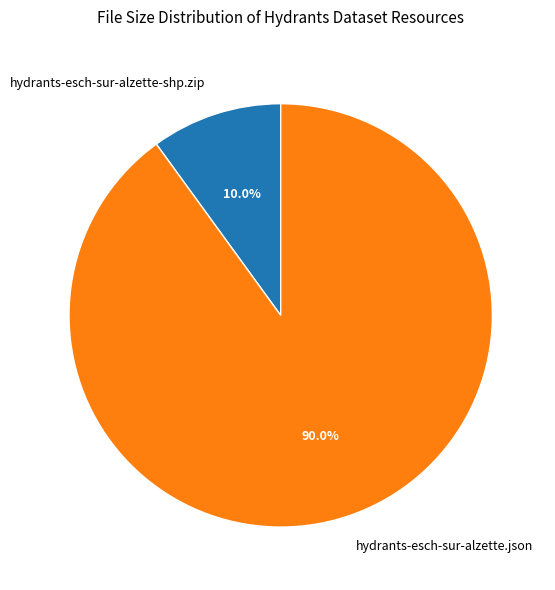

Which has a higher value, hydrants-esch-sur-alzette-shp.zip or hydrants-esch-sur-alzette.json?

hydrants-esch-sur-alzette.json